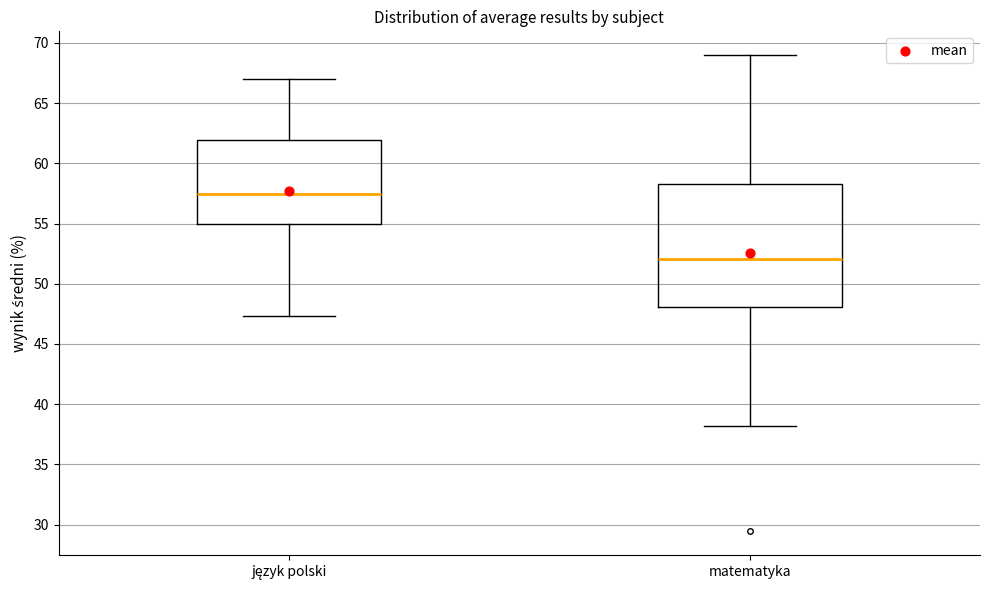

Reading left to right, transcribe this box plot: for each box, give where its median line is, the range the box spans, and where its two whiskers end, as read against the y-axis. The values are not printed on the chart, so give them approximately, as read against the axis.

język polski: median 57.5, box 55.0 to 62.0, whiskers 47.5 to 67.0
matematyka: median 52.0, box 48.0 to 58.5, whiskers 38.0 to 69.0